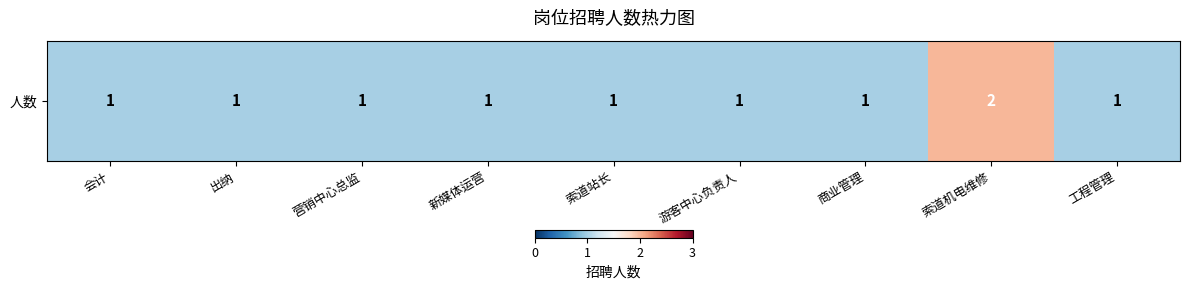

What is the difference between the maximum and minimum values?

1